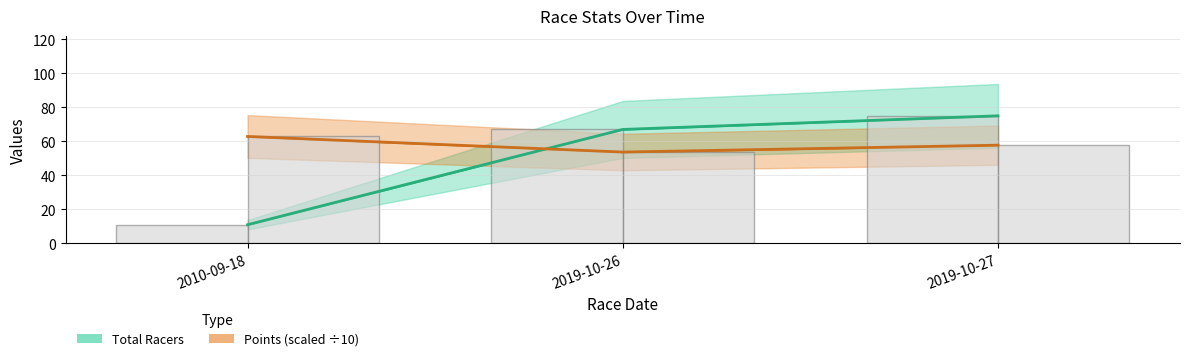

Rank the series by their average value, from highest to lowest.

Points, Total Racers